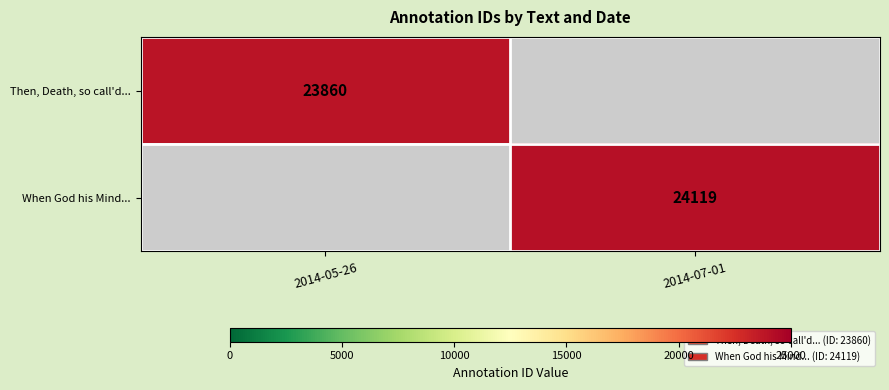

Is the value of Then, Death, so call'd... at 2014-05-26 greater than the value of When God his Mind... at 2014-07-01?

No